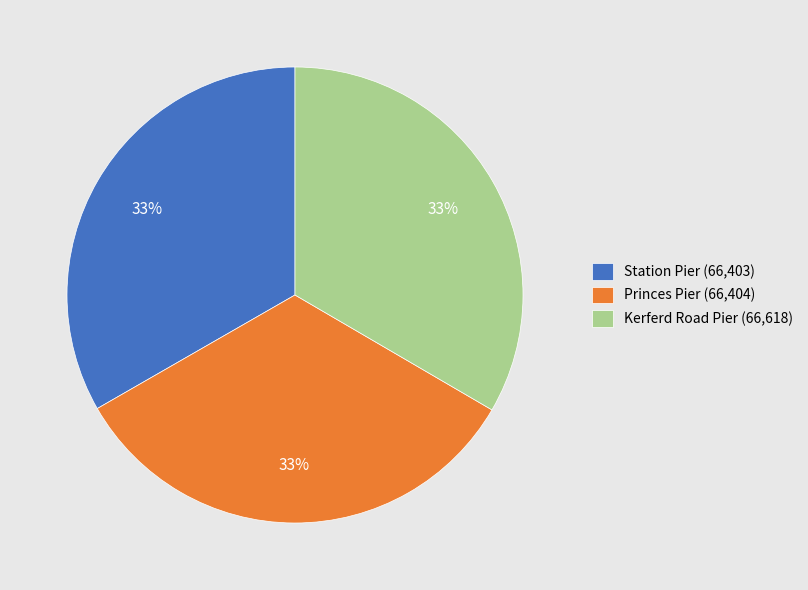

Is the sum of Princes Pier (66,404) and Station Pier (66,403) greater than half?

Yes